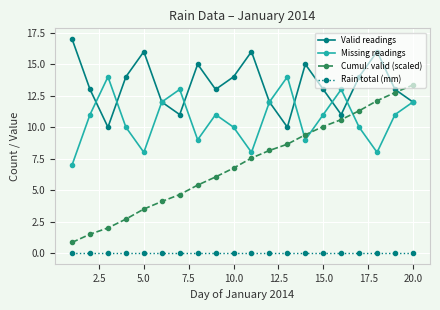

How many categories are shown in the chart?

20